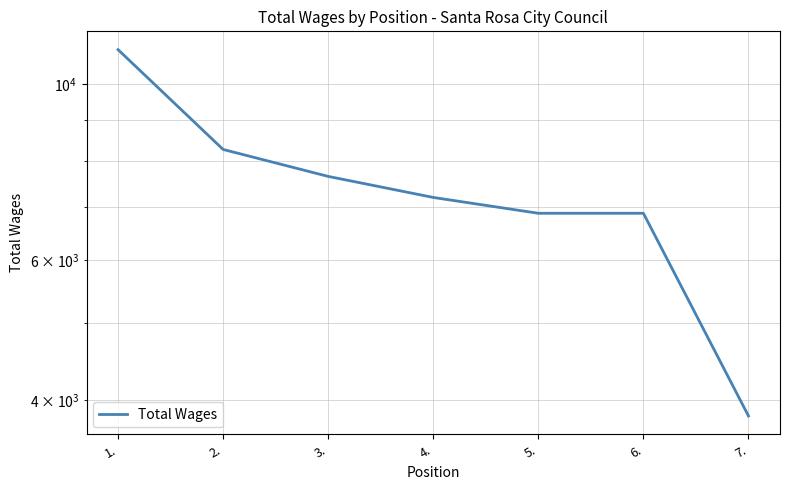

What is the change in value from 3. to 5.?

-776